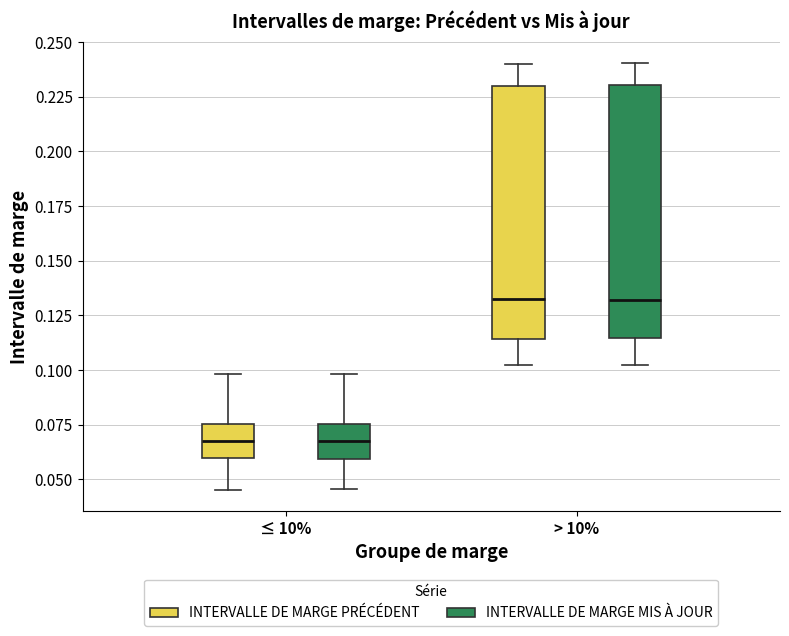

Reading left to right, transcribe this box plot: for each box, give where its median line is, the range the box spans, and where its two whiskers end, as read against the y-axis. The values are not printed on the chart, so give them approximately, as read against the axis.

≤ 10% (INTERVALLE DE MARGE PRÉCÉDENT): median 0.070, box 0.060 to 0.075, whiskers 0.045 to 0.100
≤ 10% (INTERVALLE DE MARGE MIS À JOUR): median 0.070, box 0.060 to 0.075, whiskers 0.045 to 0.100
> 10% (INTERVALLE DE MARGE PRÉCÉDENT): median 0.130, box 0.115 to 0.230, whiskers 0.100 to 0.240
> 10% (INTERVALLE DE MARGE MIS À JOUR): median 0.130, box 0.115 to 0.230, whiskers 0.100 to 0.240